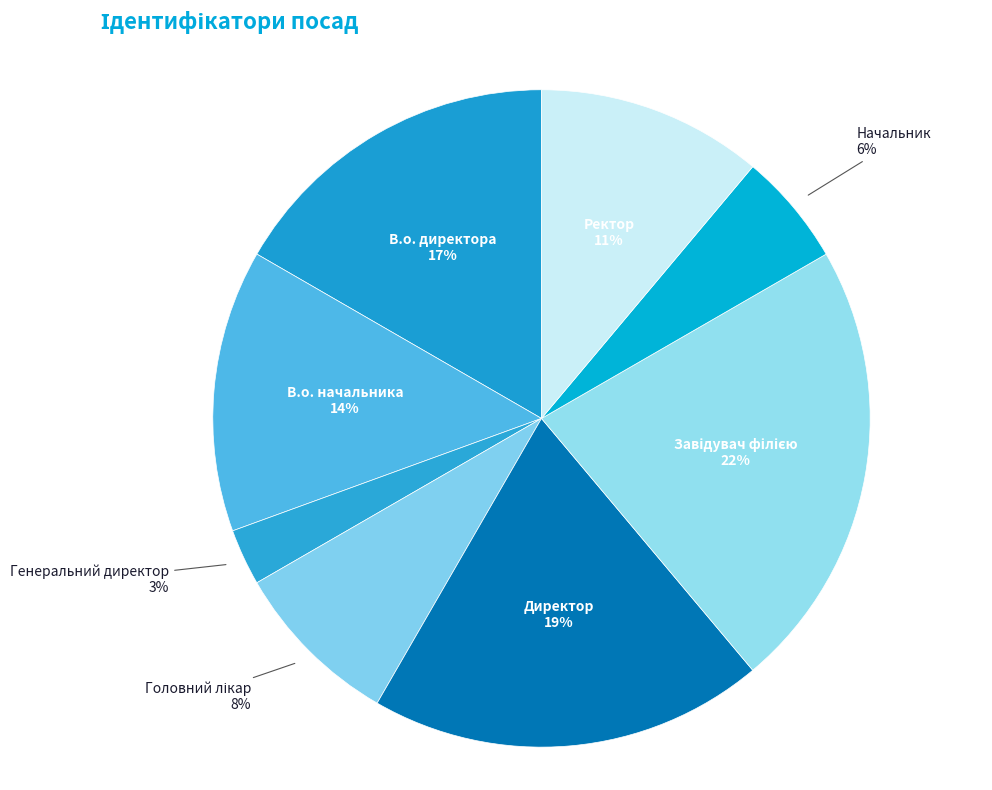

Is there any slice that represents more than half of the pie?

No